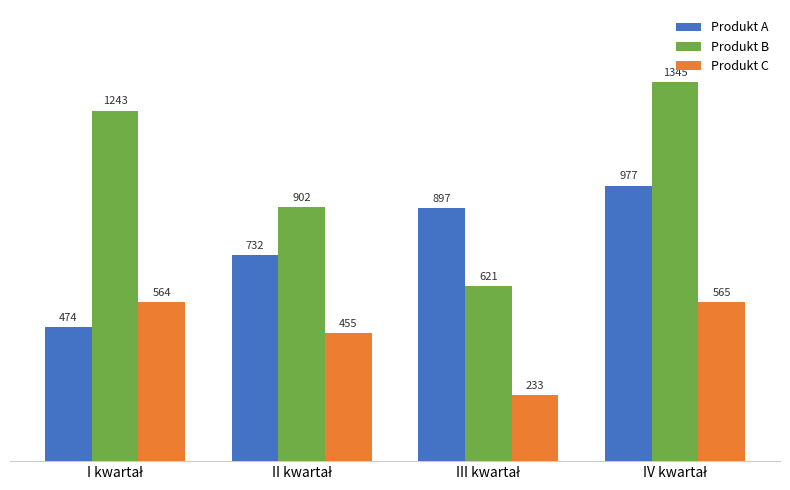

Which series has the largest total across all categories?

Produkt B